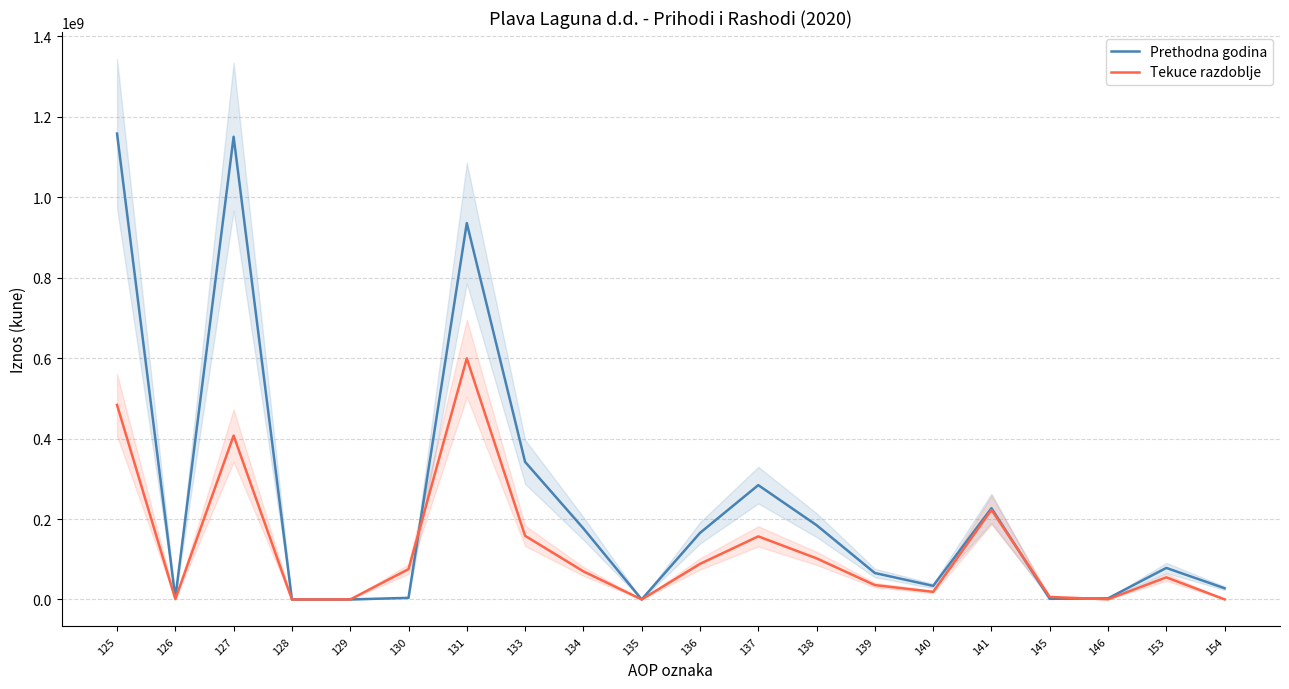

What are all the series names shown in the legend?

Prethodna godina, Tekuce razdoblje